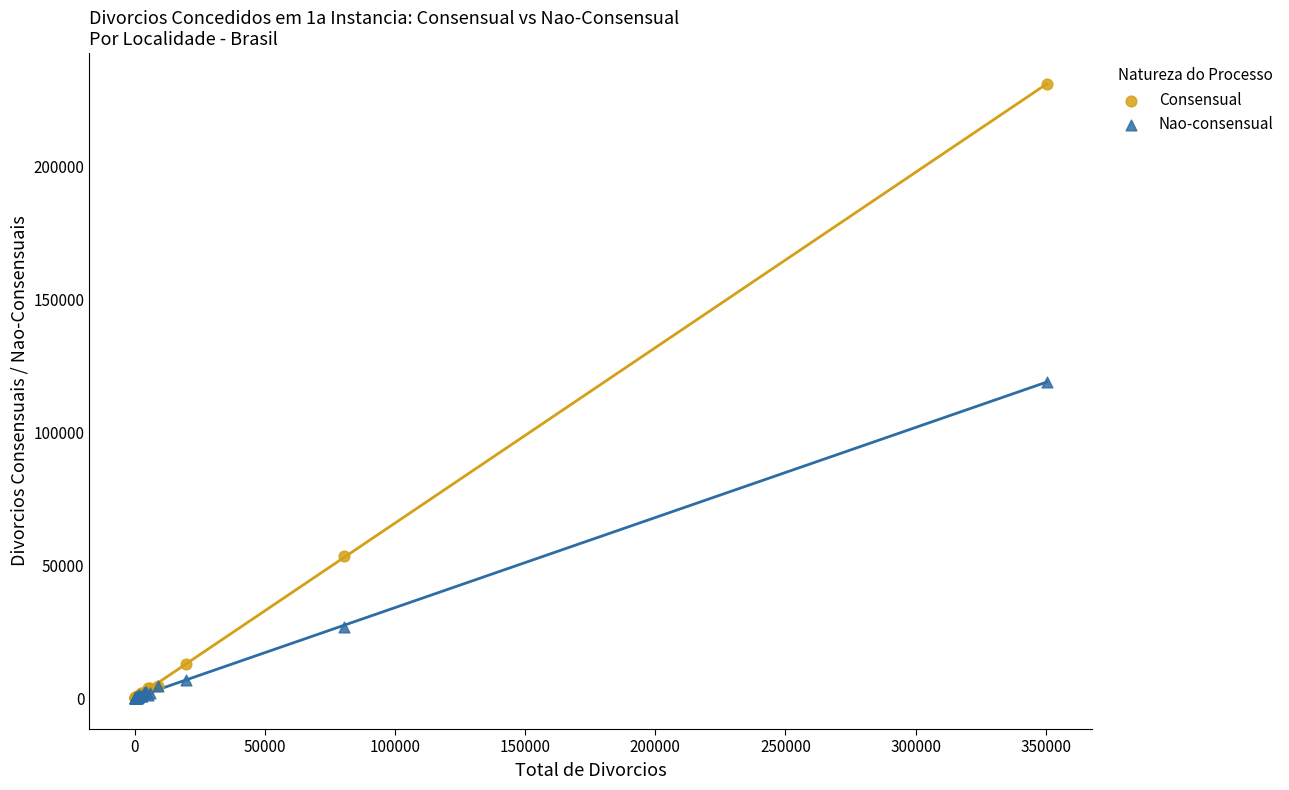

In the Nao-consensual series, what Y value is closest to 59559?

26883